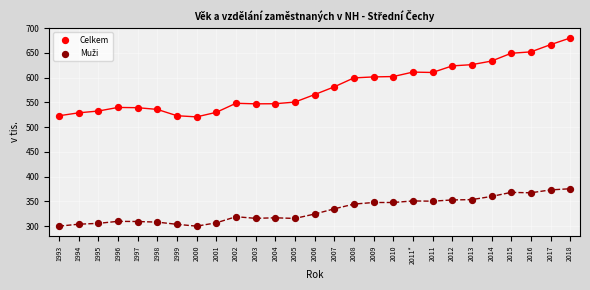

Which series has the largest Y range (max minus min)?

Celkem